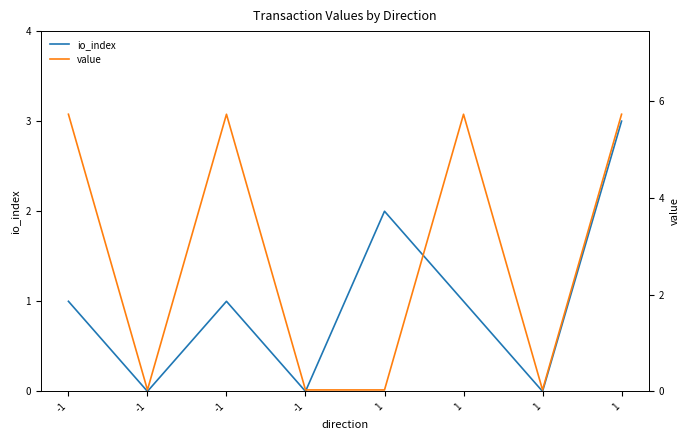

What is the difference between the second highest and second lowest values in the io_index series?

2